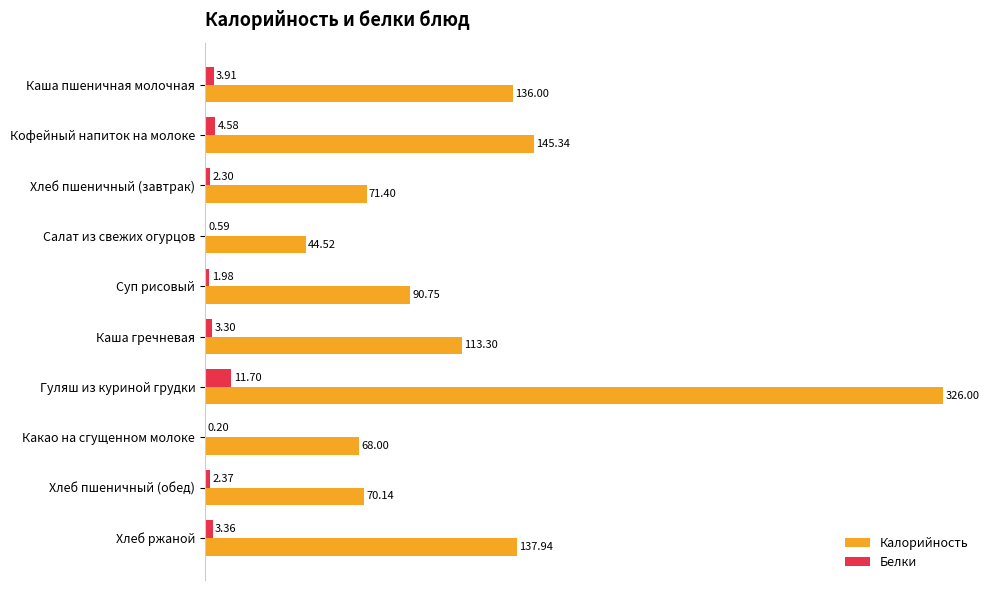

What is the maximum value for Белки?

11.7